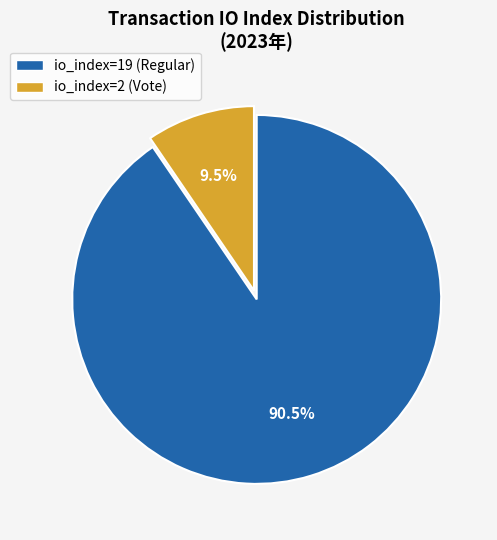

Do io_index=19 (Regular) and io_index=2 (Vote) together represent more than half of the pie?

Yes